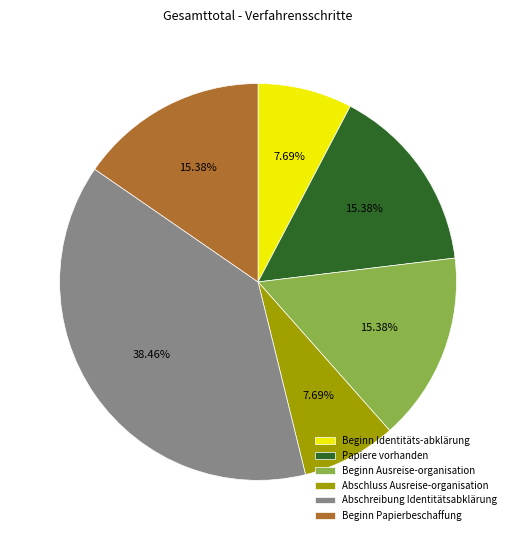

Which category has the biggest portion of the pie?

Abschreibung Identitätsabklärung